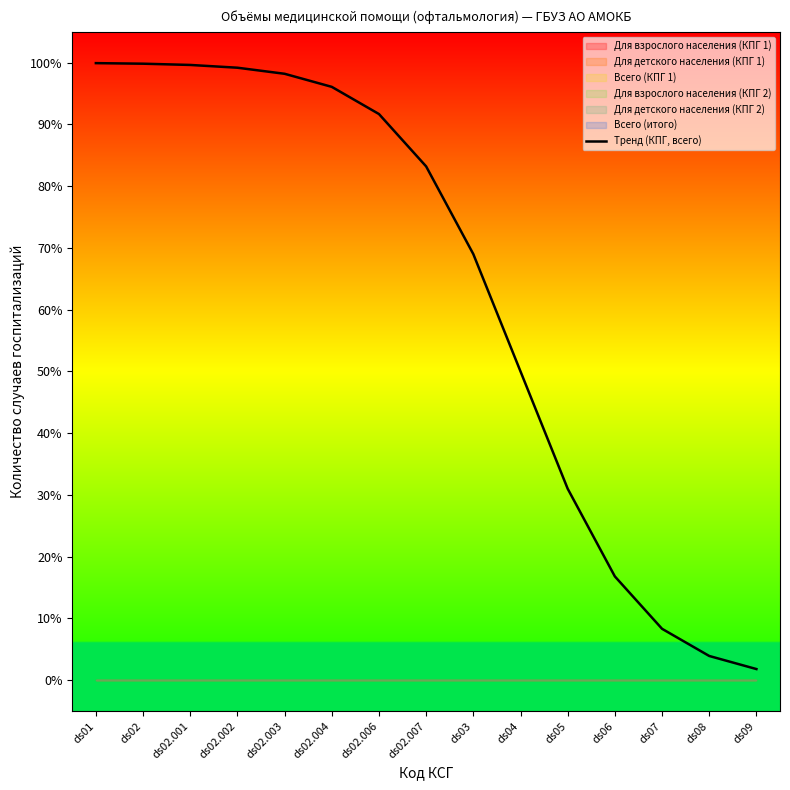

Where is the data nearest to the value 0?

ds09